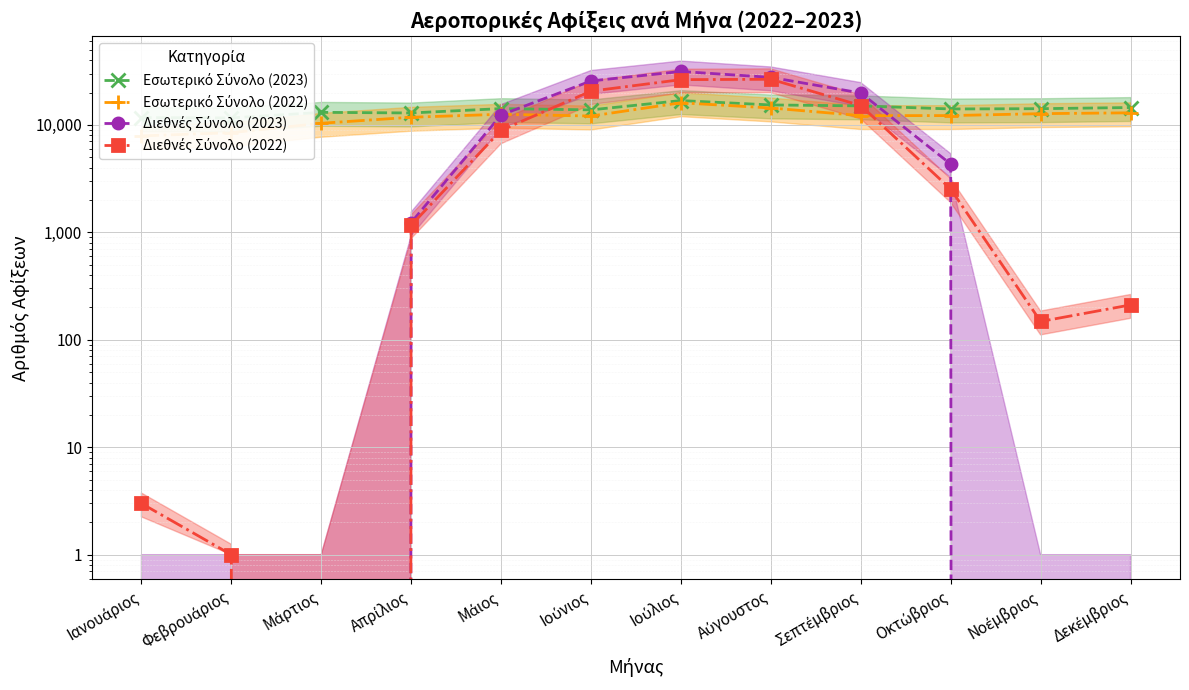

What is the sum of the Διεθνές Σύνολο (2022) values at Ιούνιος and Μάιος?

29481